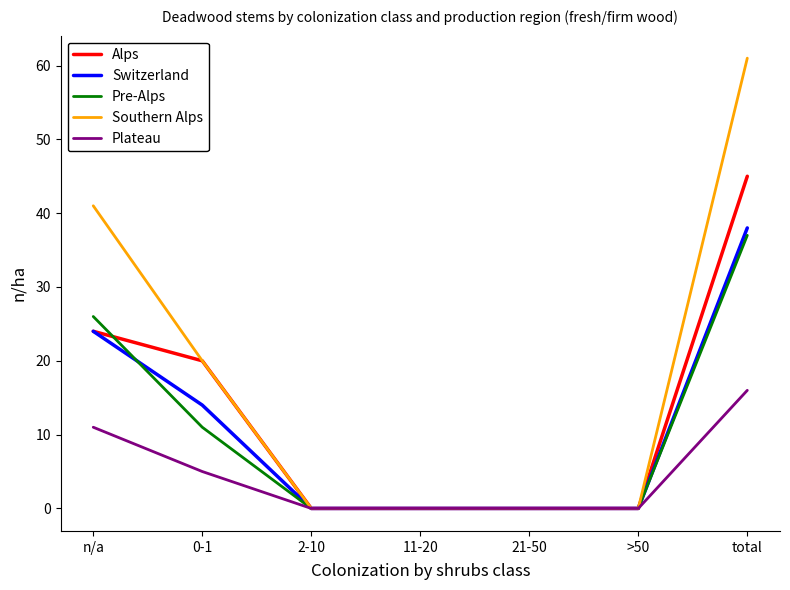

List the series in order of their peak value, highest first.

Southern Alps, Alps, Switzerland, Pre-Alps, Plateau